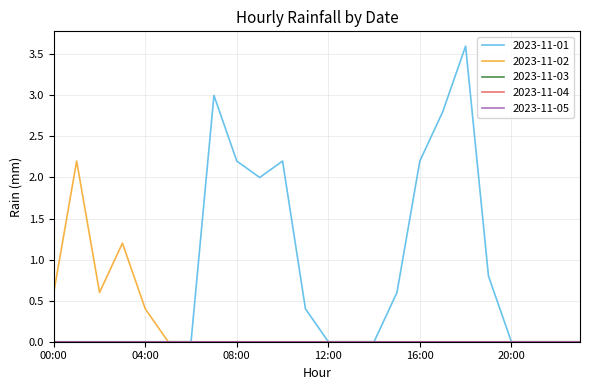

Does the chart have visible grid lines?

Yes